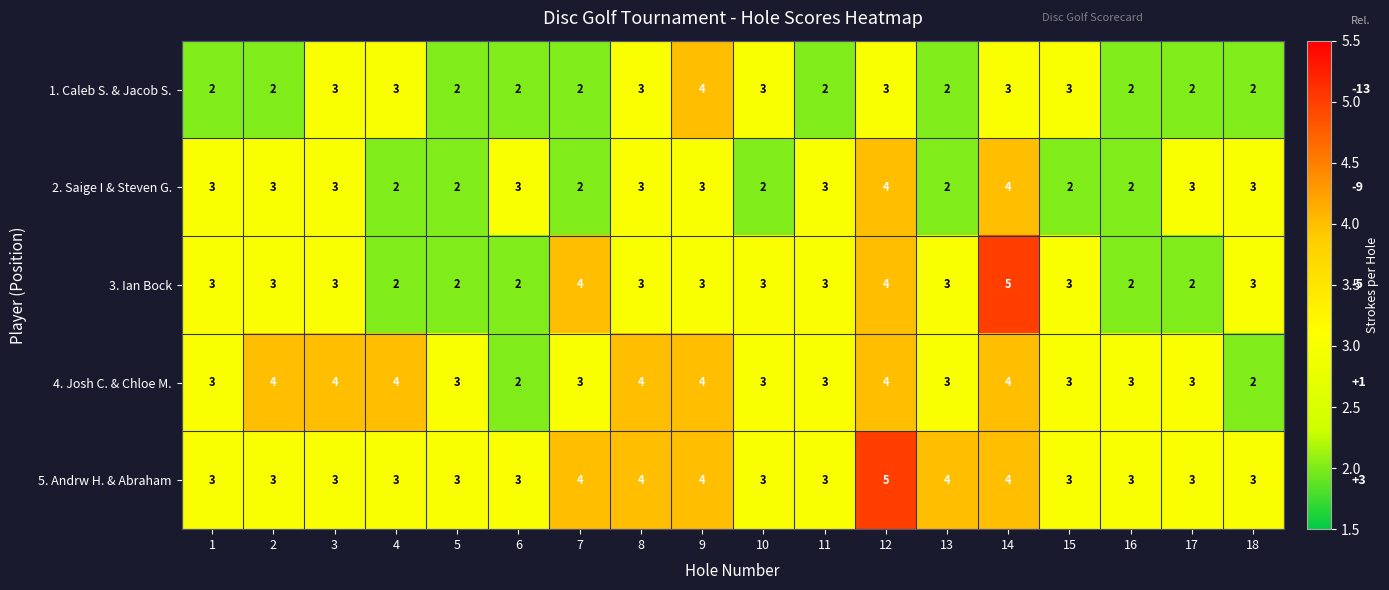

True or false: 3. Ian Bock has a value of 2 at 4.

True